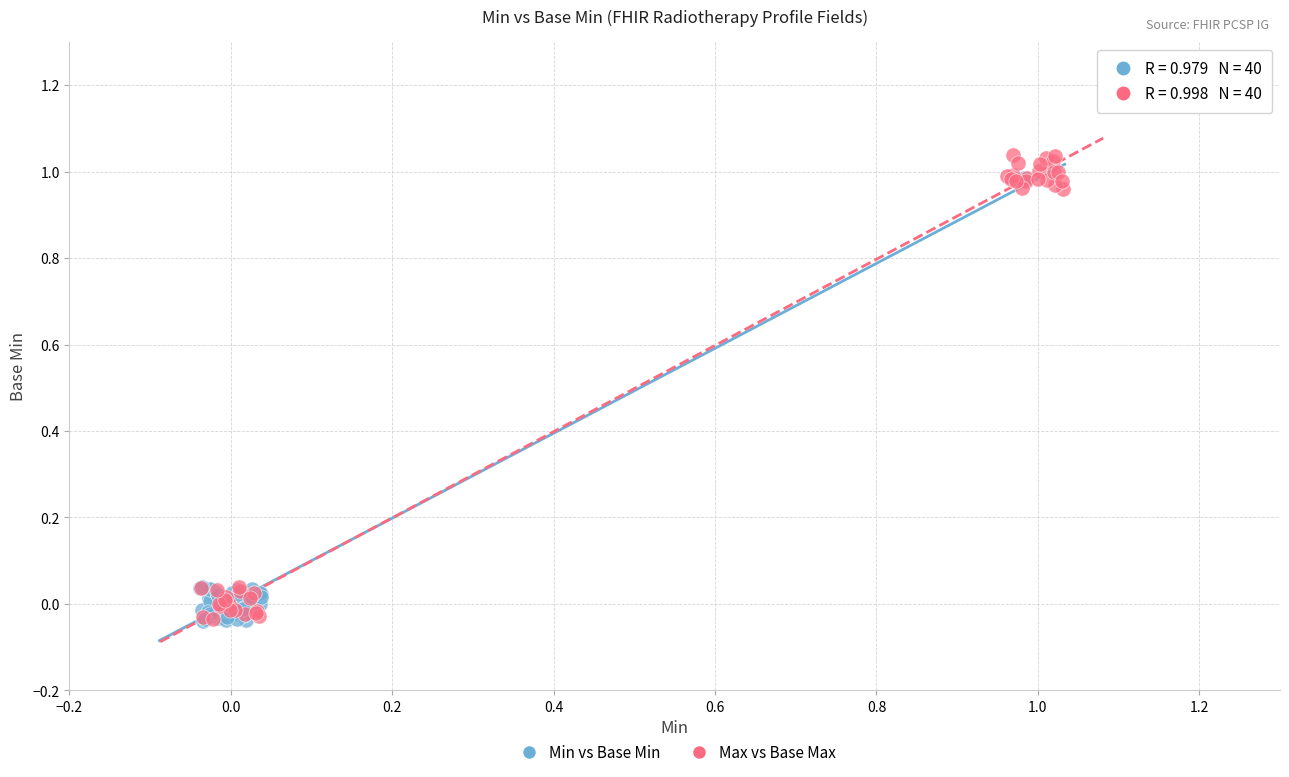

Which series reaches the maximum Y coordinate?

Max vs Base Max